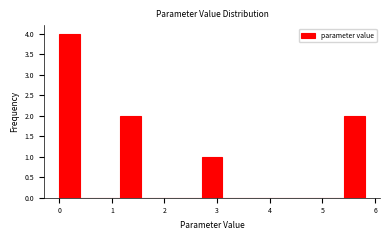

Read against the x-axis, roughly where is the centre of the tallest bar?

0.2